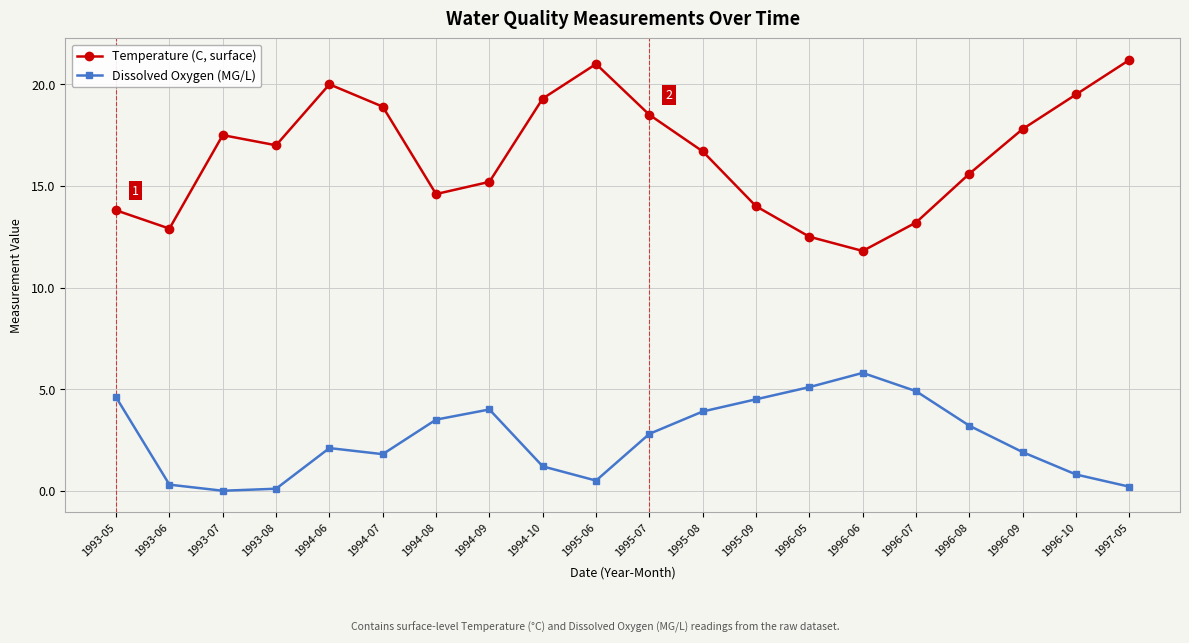

At which category does the chart reach its peak across all series?

1997-05